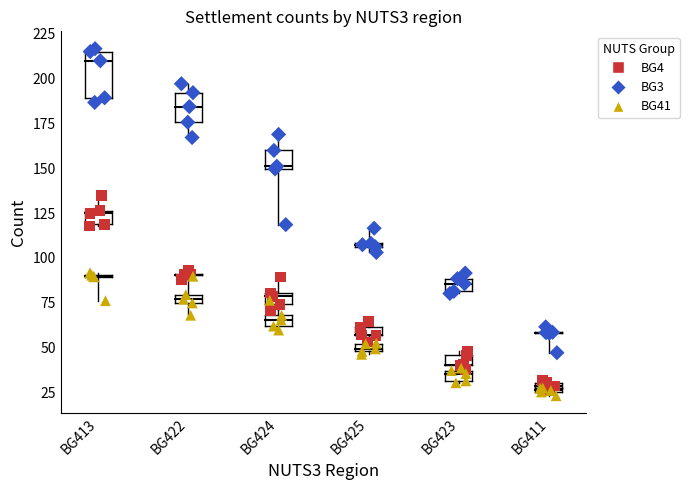

Which series contains the highest Y value?

BG3